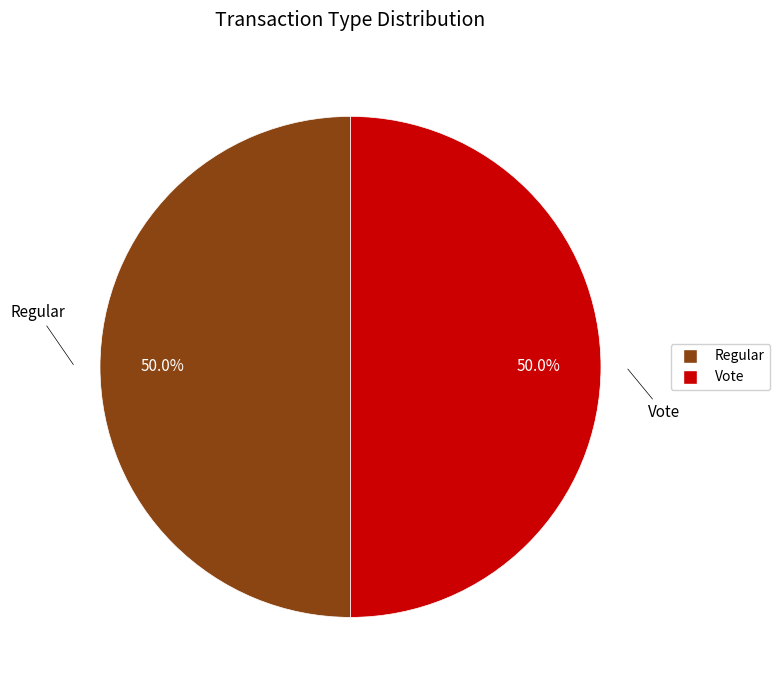

What percentage is the Vote slice, to the nearest percent?

50%